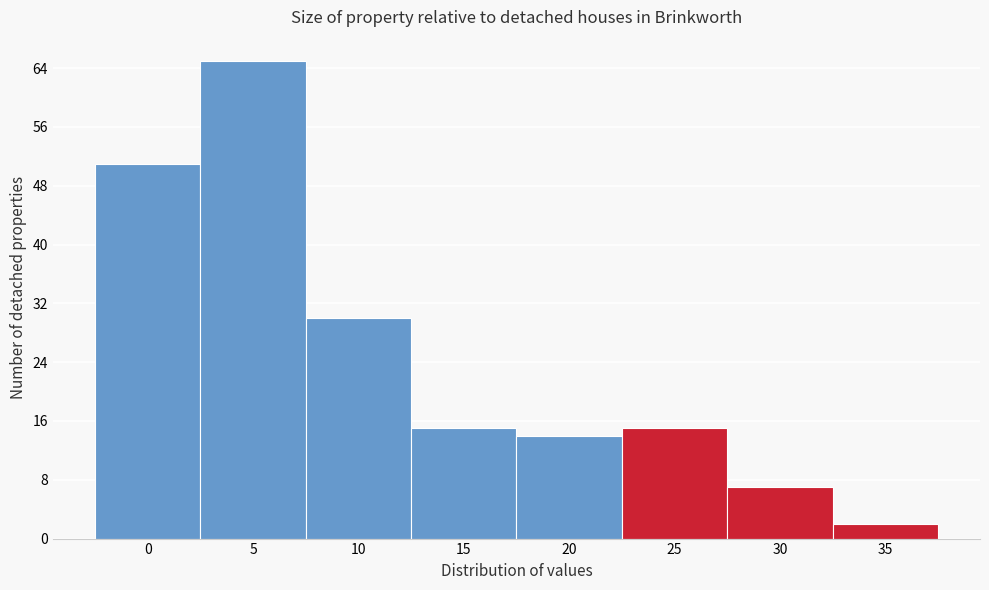

Reading left to right, what are all the values shown in this chart?

0=51	5=65	10=30	15=15	20=14	25=15	30=7	35=2